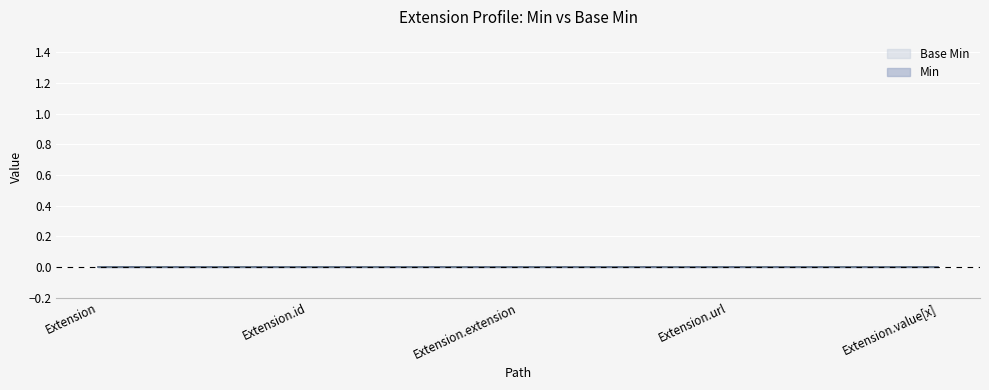

True or false: Min and Base Min intersect in this chart.

False